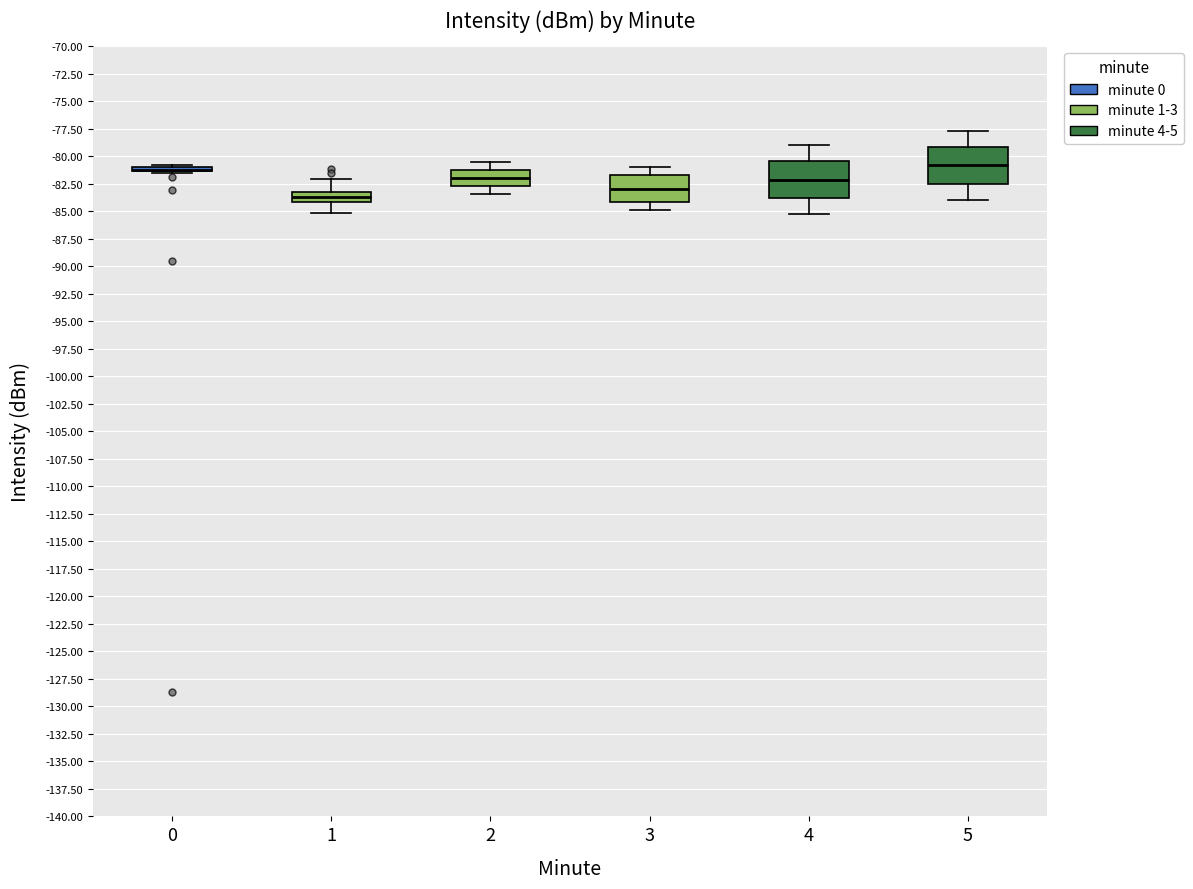

Reading left to right, read every box against the y-axis: the position of its median line, the range the box covers, and the ends of its whiskers. The values are not printed on the chart, so give them approximately, as read against the axis.

0: box collapsed to a line at -81.0, whiskers -81.5 to -81.0
1: median -83.5, box -84.0 to -83.0, whiskers -85.0 to -82.0
2: median -82.0, box -82.5 to -81.0, whiskers -83.5 to -80.5
3: median -83.0, box -84.0 to -81.5, whiskers -85.0 to -81.0
4: median -82.0, box -84.0 to -80.5, whiskers -85.5 to -79.0
5: median -81.0, box -82.5 to -79.0, whiskers -84.0 to -77.5